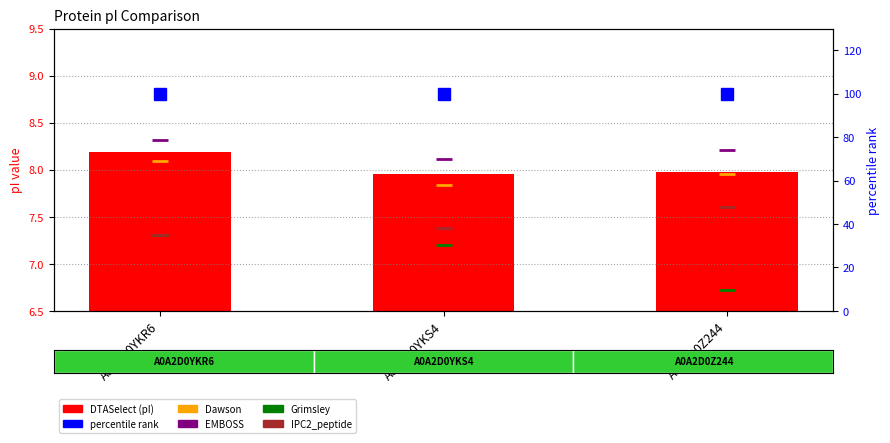

Rank the series by their maximum value, from lowest to highest.

Grimsley, IPC2_peptide, Dawson, DTASelect (pI), EMBOSS, percentile rank